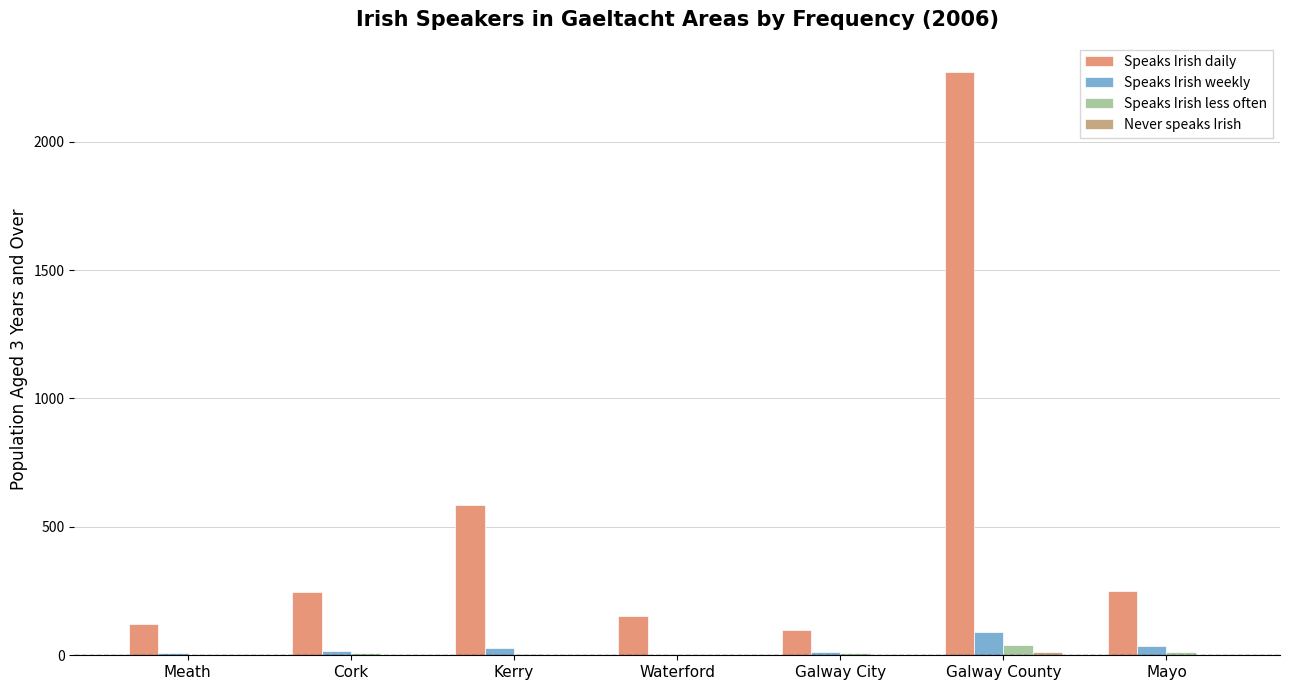

True or false: Speaks Irish weekly has a value of 89 at Galway County.

True